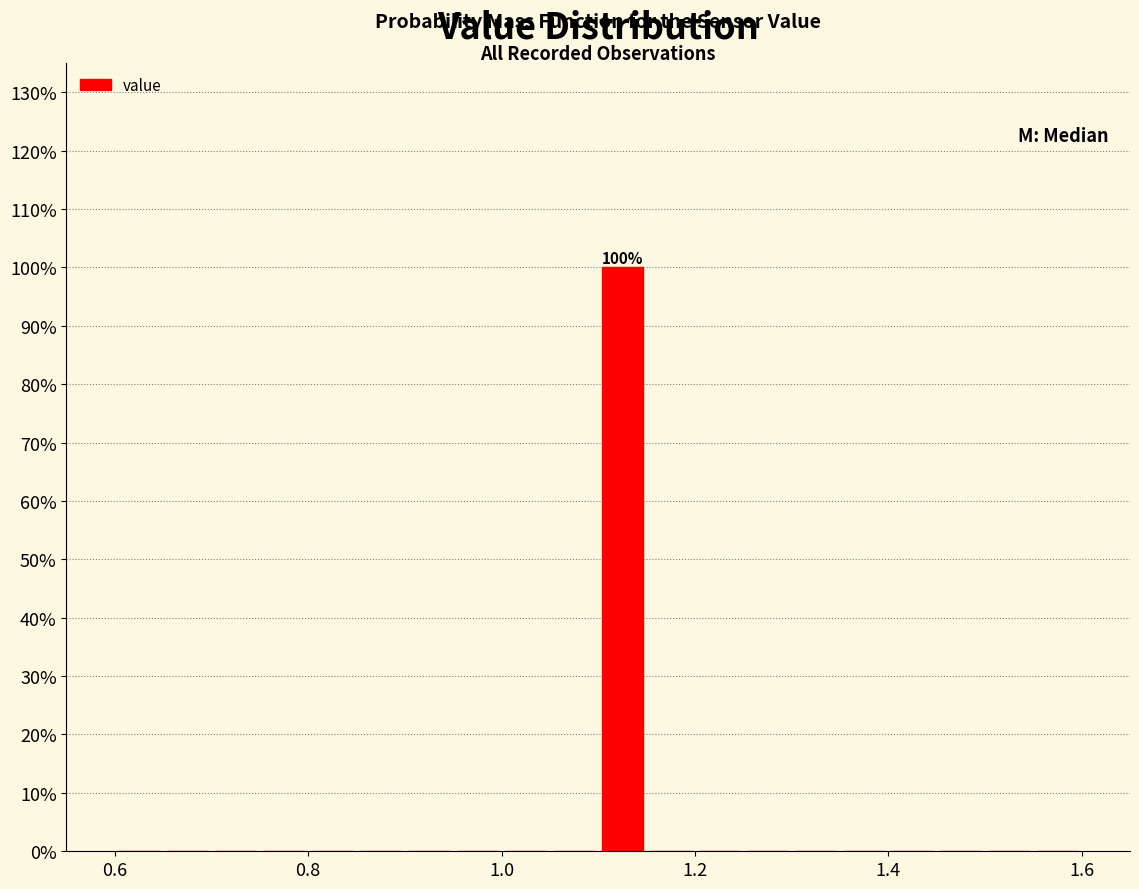

Around what value on the x-axis is the tallest bar? Give the approximate position of its centre, as read against the axis.

1.12